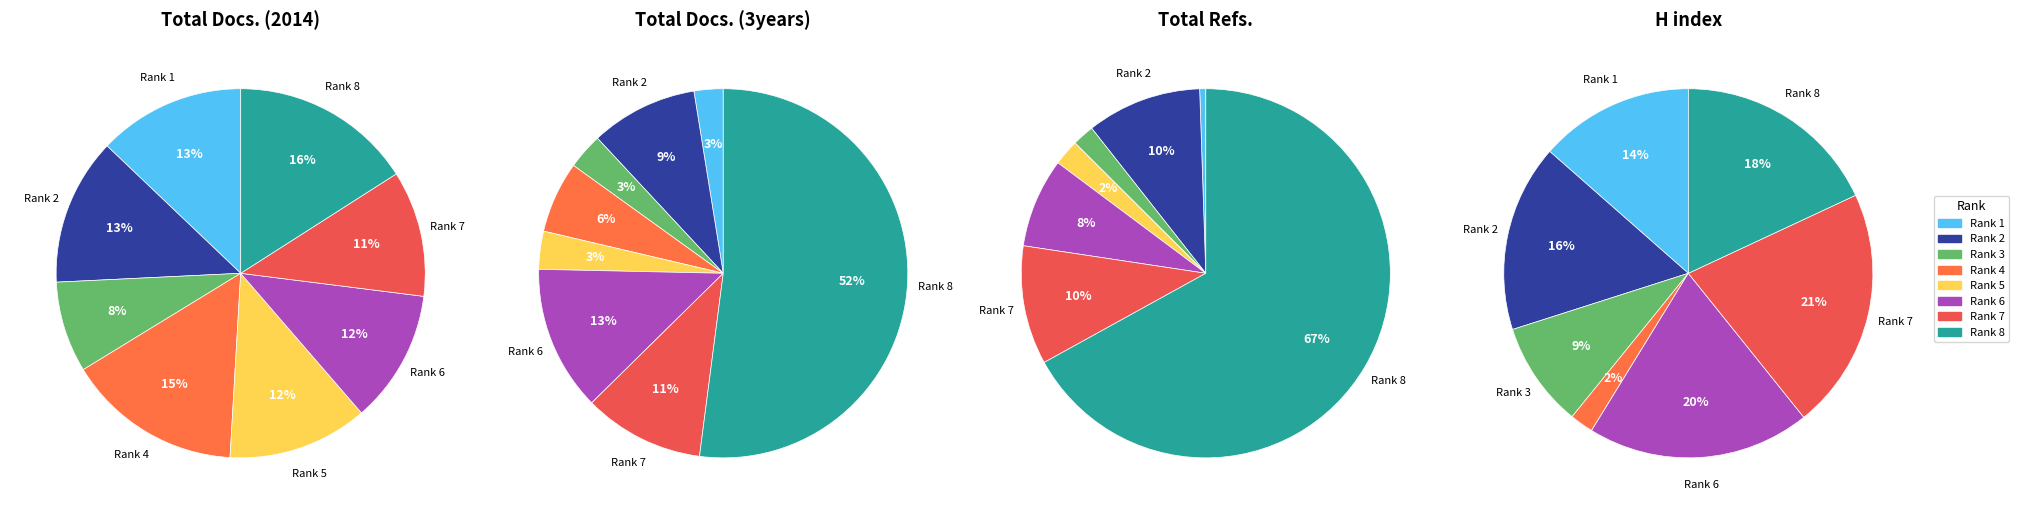

What percentage is NOT represented by Rank 7?

89.0%